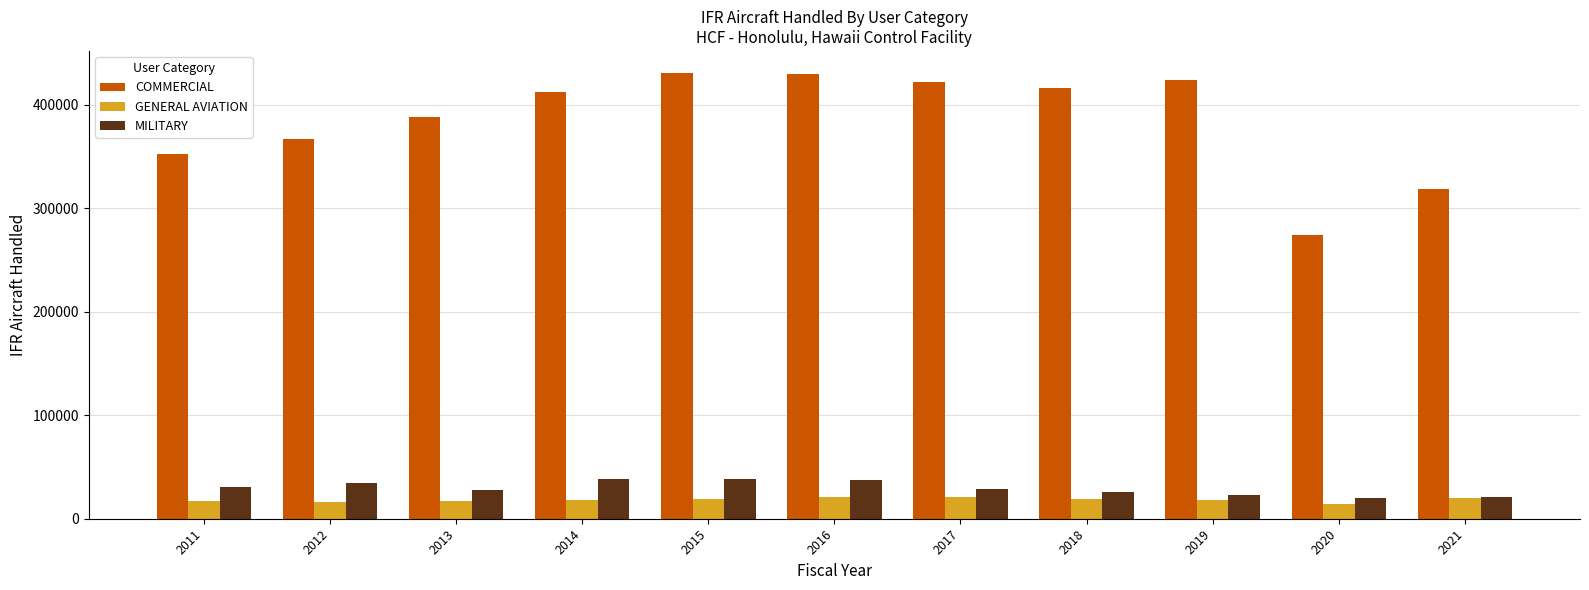

What is the spread (max minus min) of values at 2016?

409389